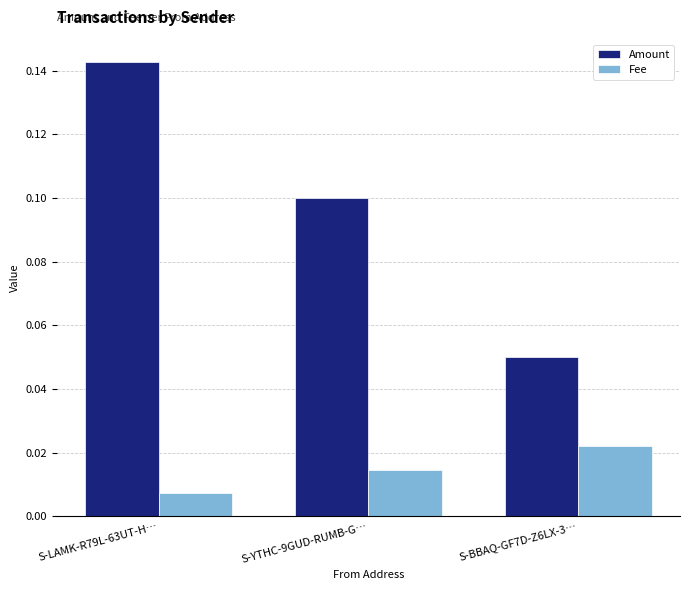

Where is Fee nearest to the value 0?

S-LAMK-R79L-63UT-H…